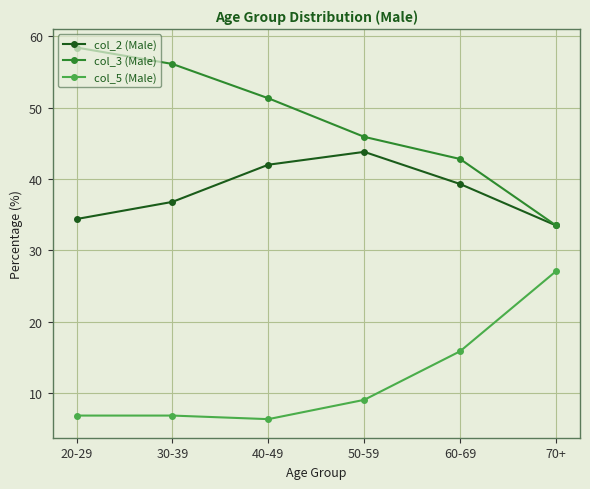

Reading left to right, what are all the values shown in this chart?

col_2 (Male): 20-29=34.4	30-39=36.8	40-49=42.0	50-59=43.8	60-69=39.3	70+=33.5
col_3 (Male): 20-29=58.4	30-39=56.1	40-49=51.3	50-59=45.9	60-69=42.8	70+=33.5
col_5 (Male): 20-29=6.9	30-39=6.9	40-49=6.4	50-59=9.1	60-69=15.9	70+=27.1